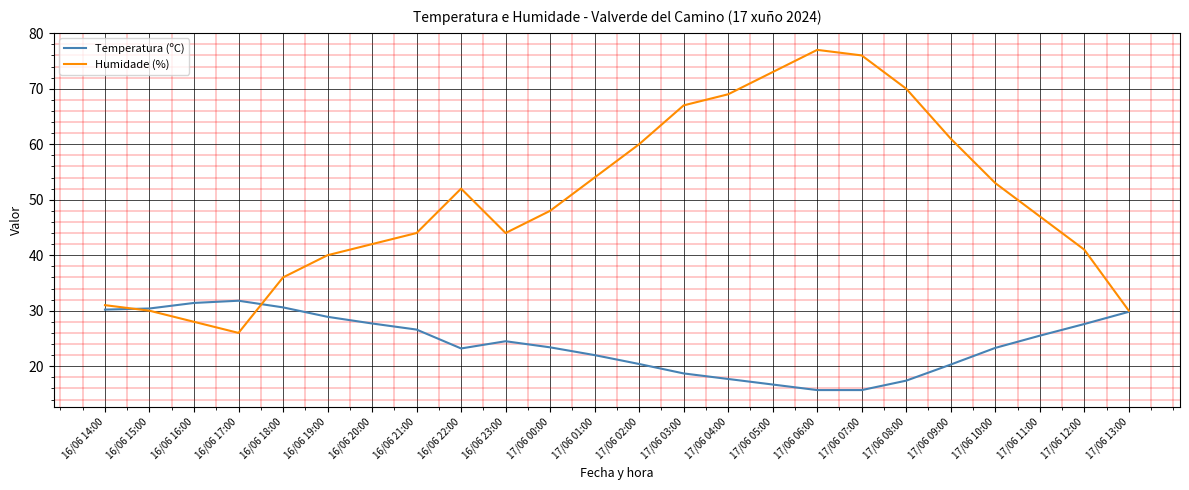

What is the sum of the Humidade (%) values at 17/06 05:00 and 16/06 14:00?

104.0